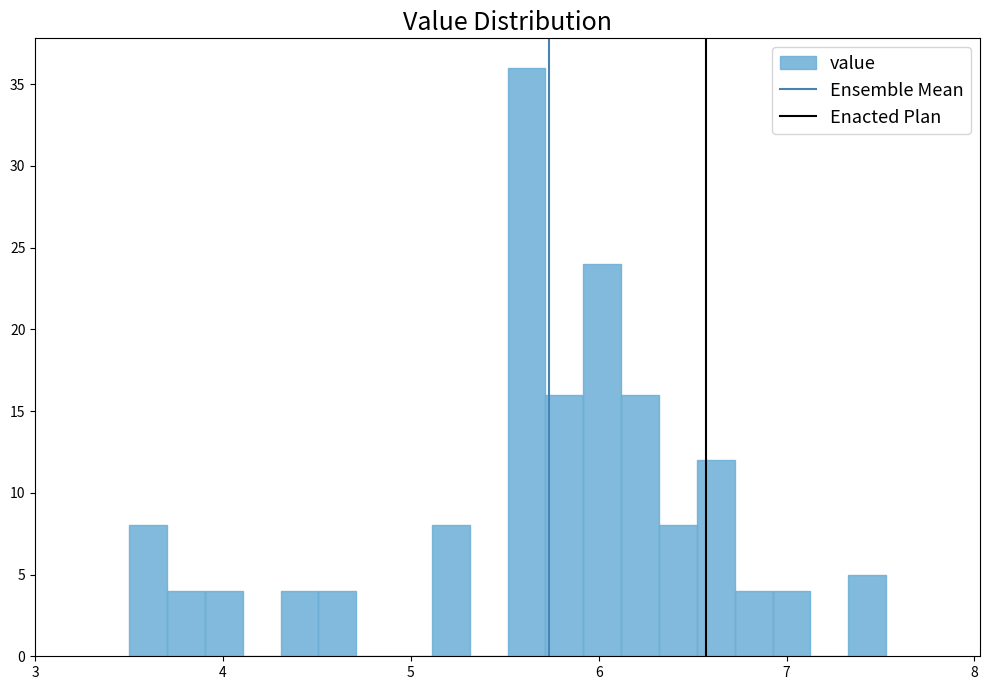

Read against the x-axis, roughly where is the centre of the tallest bar?

5.6